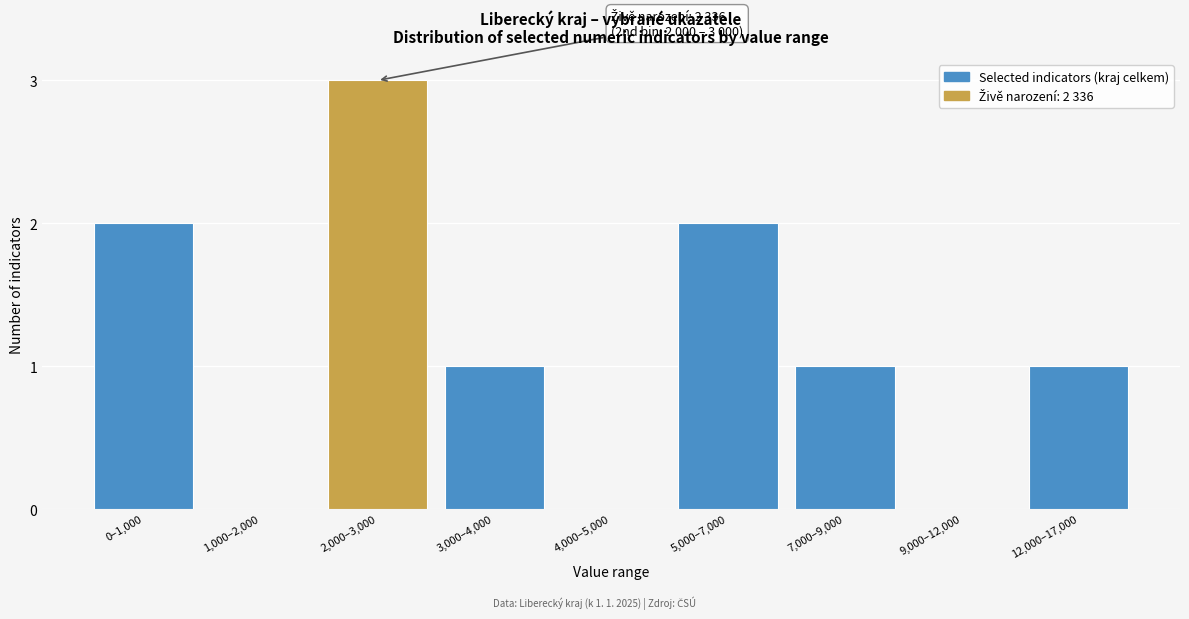

Reading right to left, extract all data points from this chart.

12,000–17,000=1	9,000–12,000=0	7,000–9,000=1	5,000–7,000=2	4,000–5,000=0	3,000–4,000=1	2,000–3,000=3	1,000–2,000=0	0–1,000=2